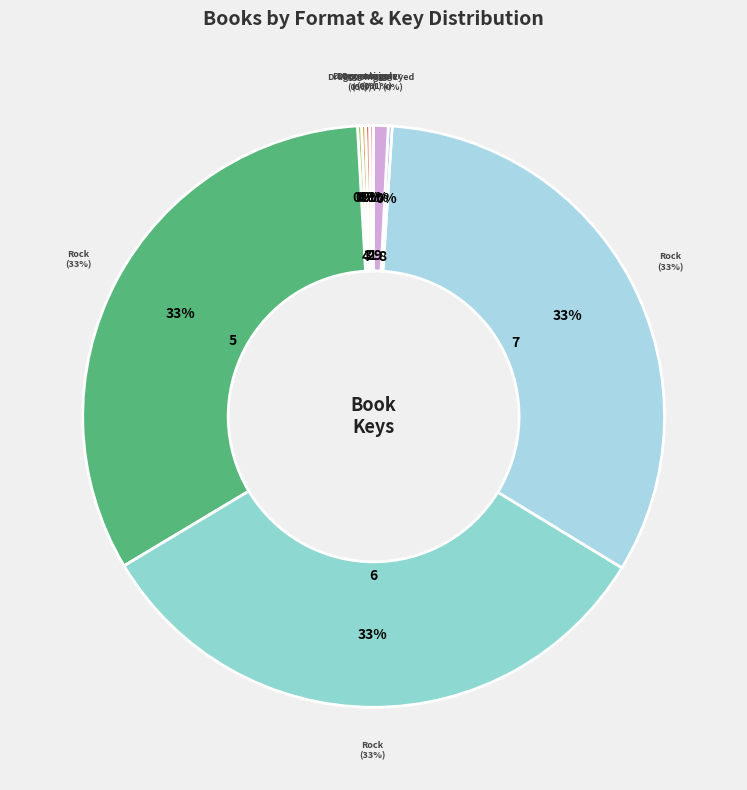

Count the number of slices in the pie.

9